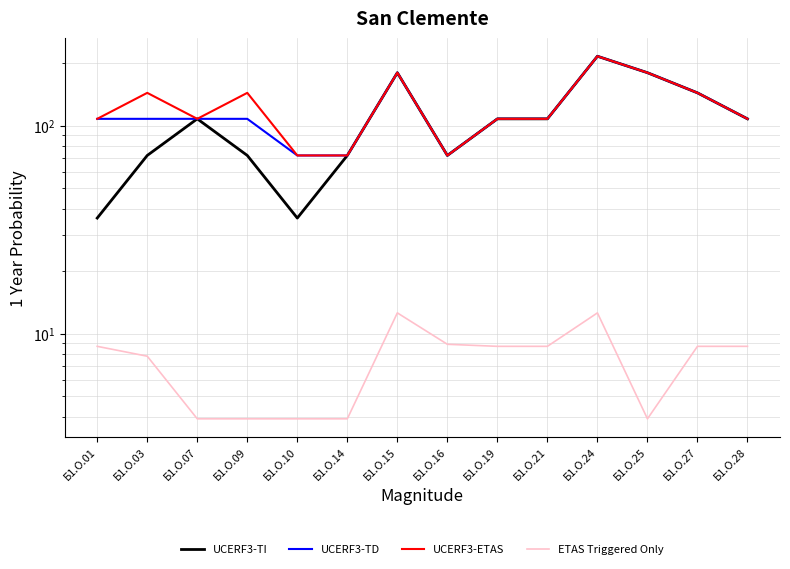

How many lines are shown in the chart?

4